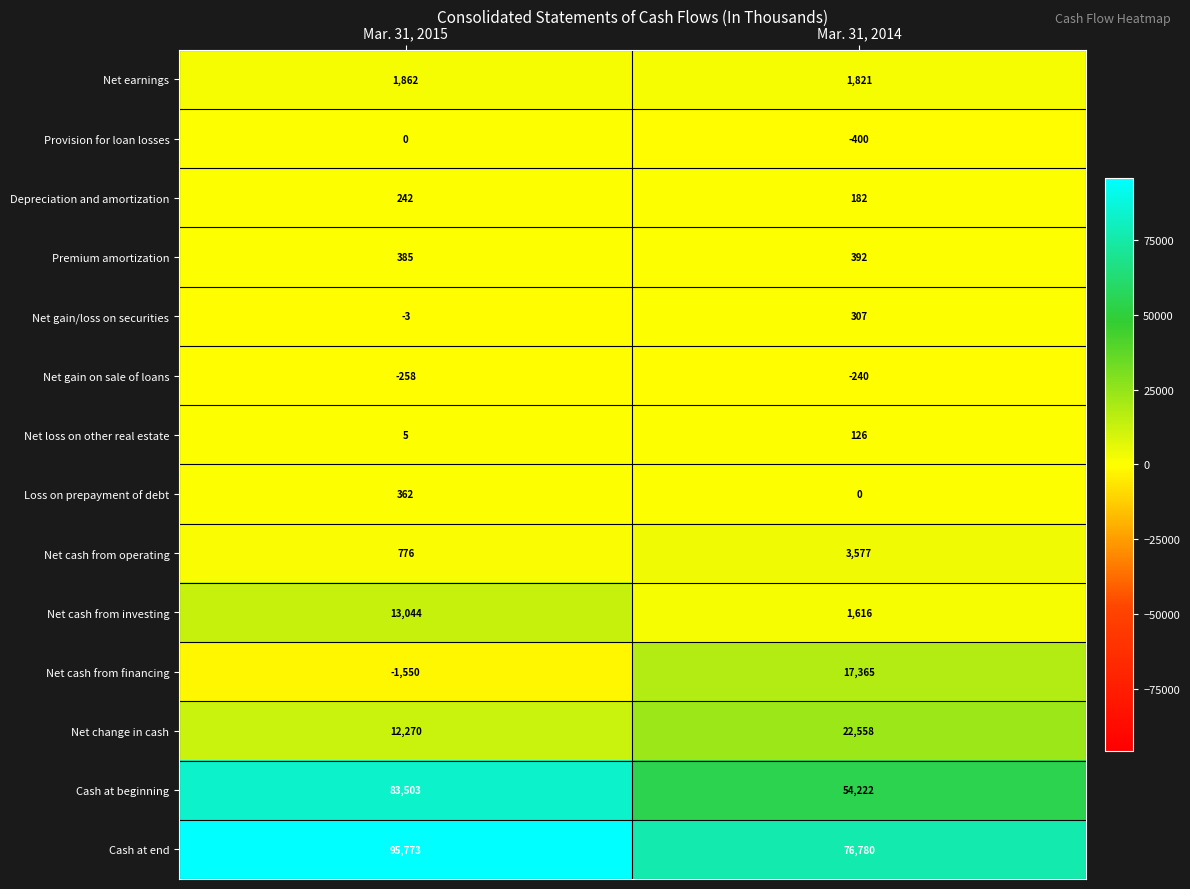

What is the sum of the Cash at end values at Mar. 31, 2015 and Mar. 31, 2014?

172553